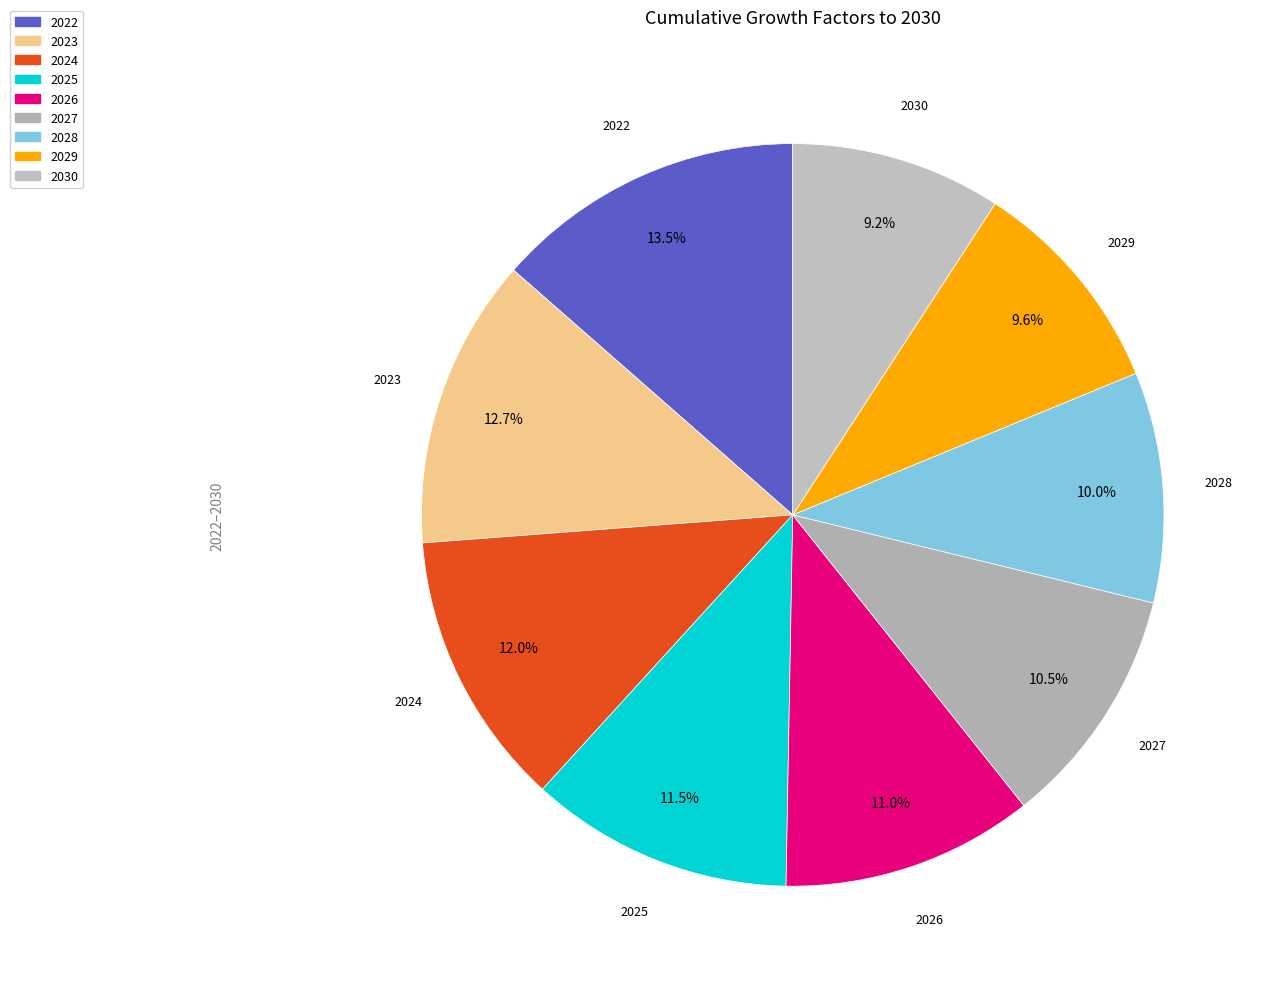

Combined, do 2024 and 2028 account for over 50%?

No